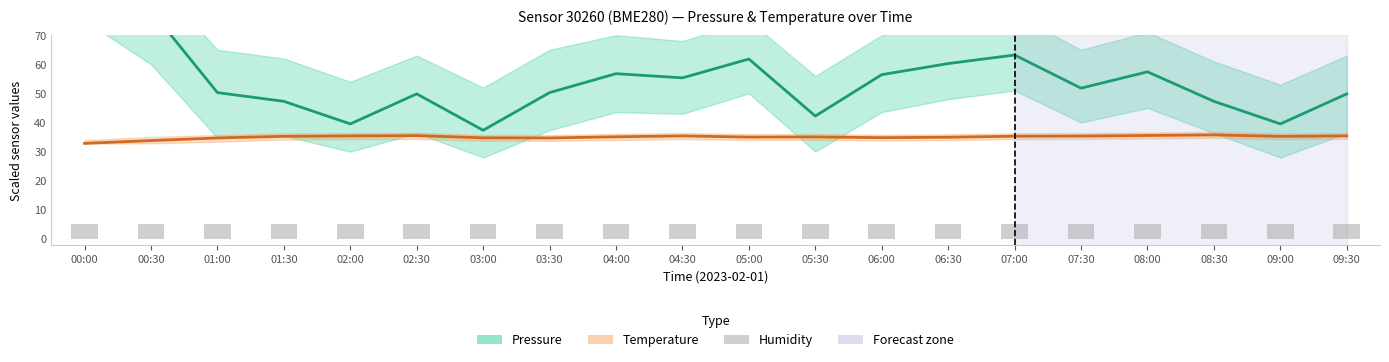

At how many categories does at least one series exceed 63?

3